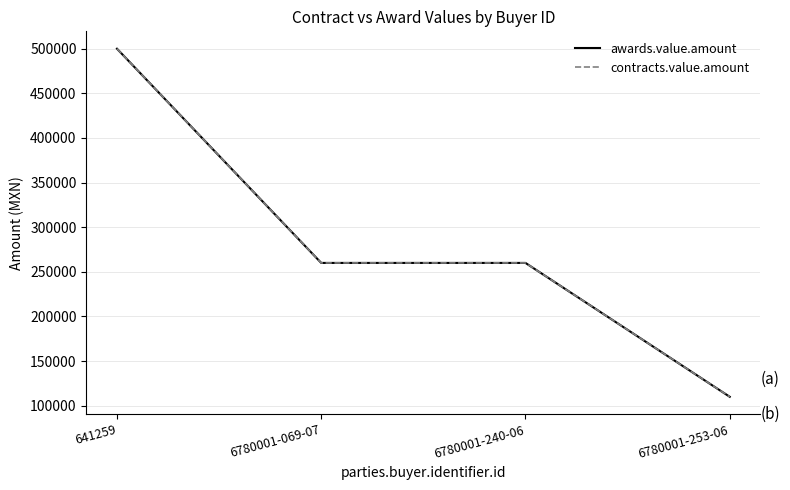

What is the value of the contracts.value.amount point at the 3rd from the left?

260000